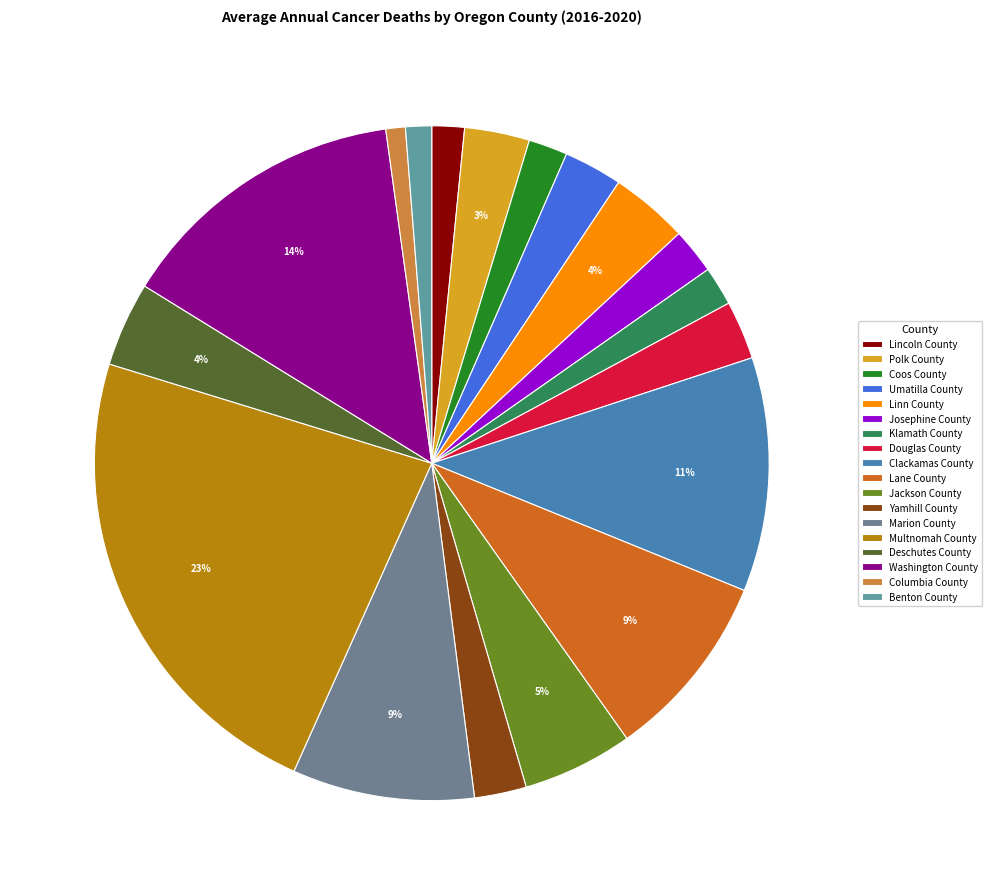

What is the change in value from Polk County to Umatilla County?

-1